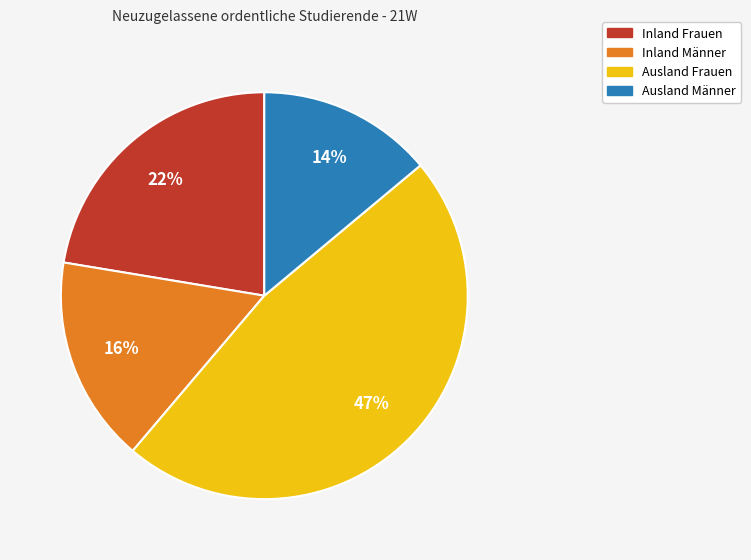

Approximately how many times larger is the value at Ausland Frauen compared to Inland Männer?

2.9